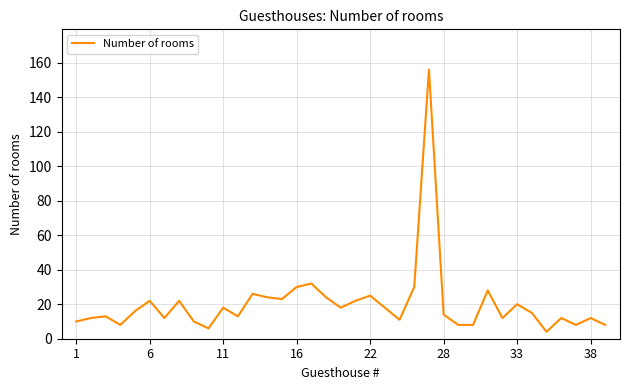

What is the minimum value shown in the chart?

4